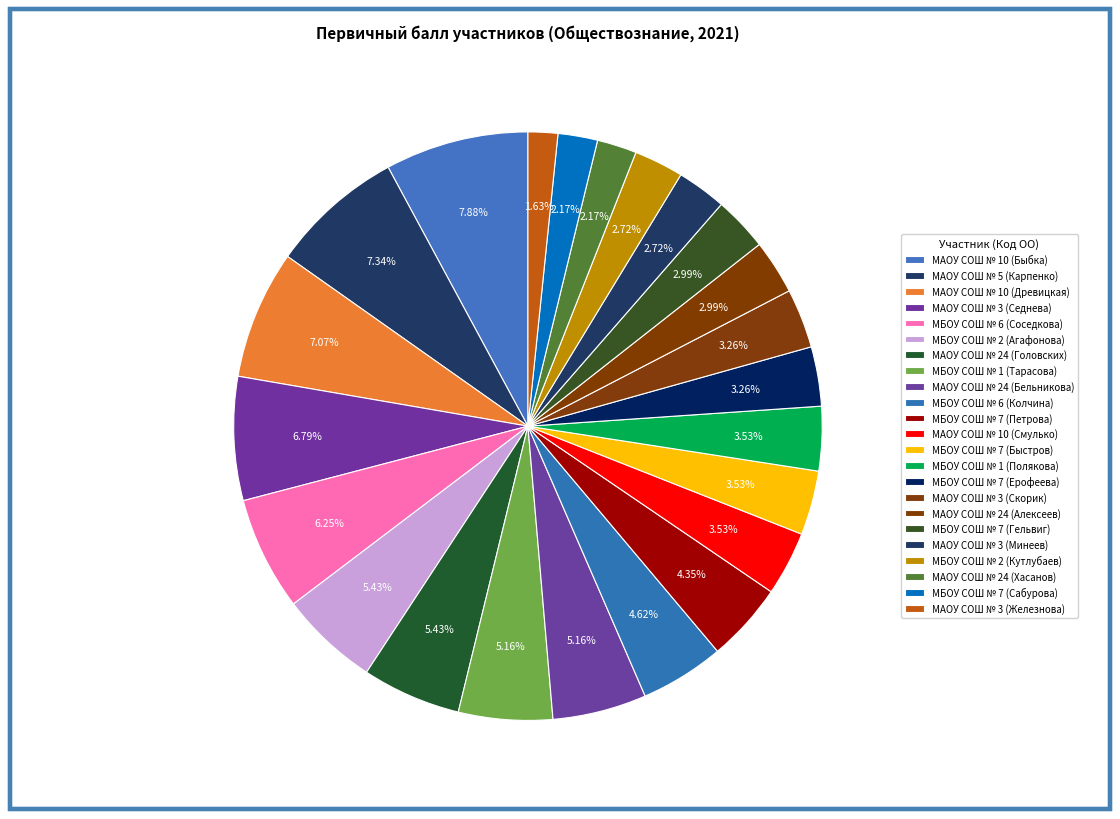

What percentage is the МАОУ СОШ № 3 (Минеев) slice, to the nearest percent?

3%